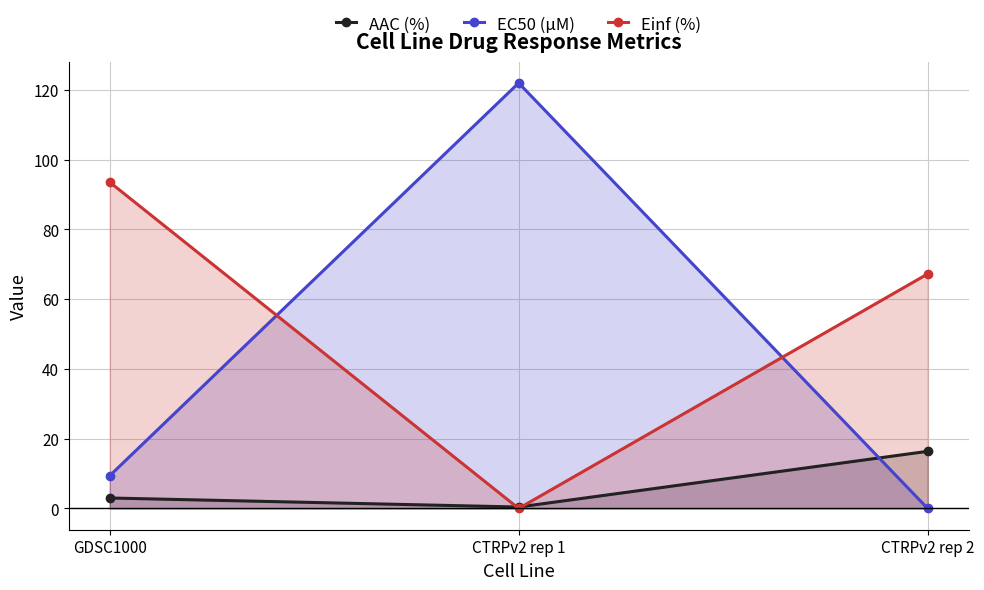

Does the chart have visible grid lines?

Yes